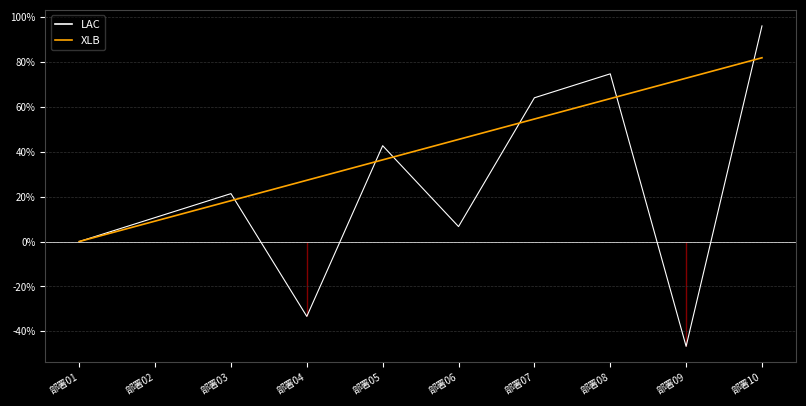

Which label corresponds to the largest value in the chart?

部署10